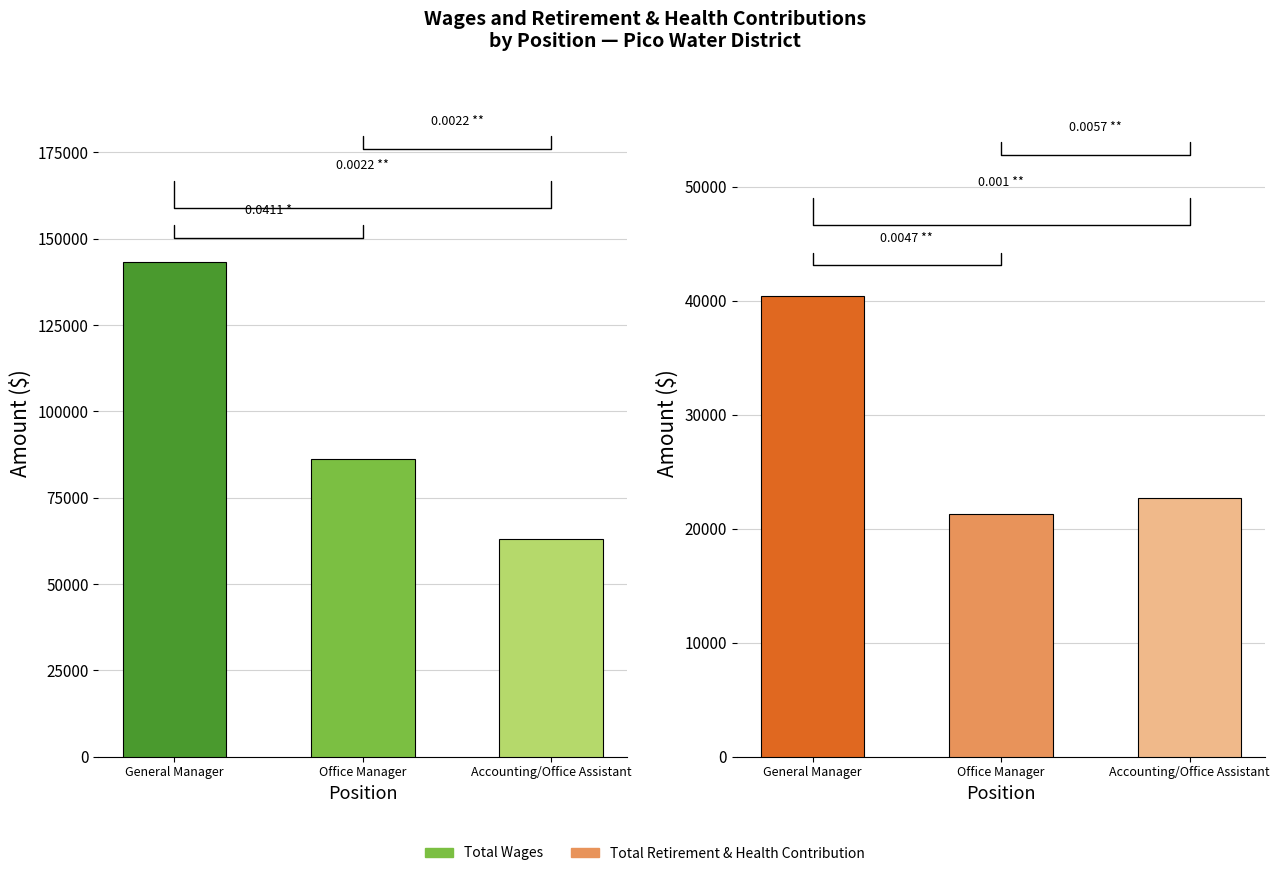

Reading right to left, transcribe all the data shown in this chart.

Total Wages: Accounting/Office Assistant=63164	Office Manager=86331	General Manager=143216
Total Retirement & Health Contribution: Accounting/Office Assistant=22682	Office Manager=21302	General Manager=40383